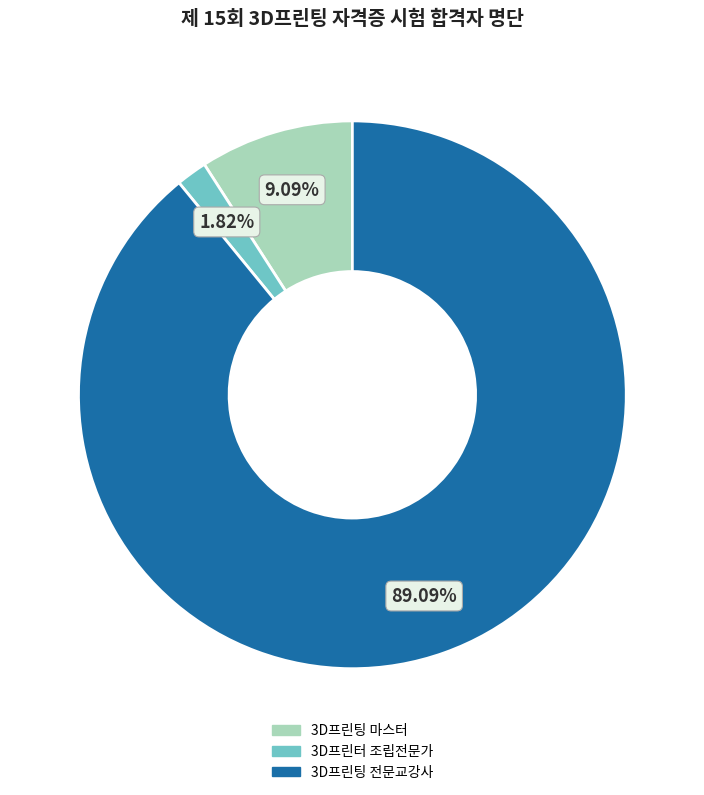

Combined, do 3D프린팅 전문교강사 and 3D프린터 조립전문가 account for over 50%?

Yes